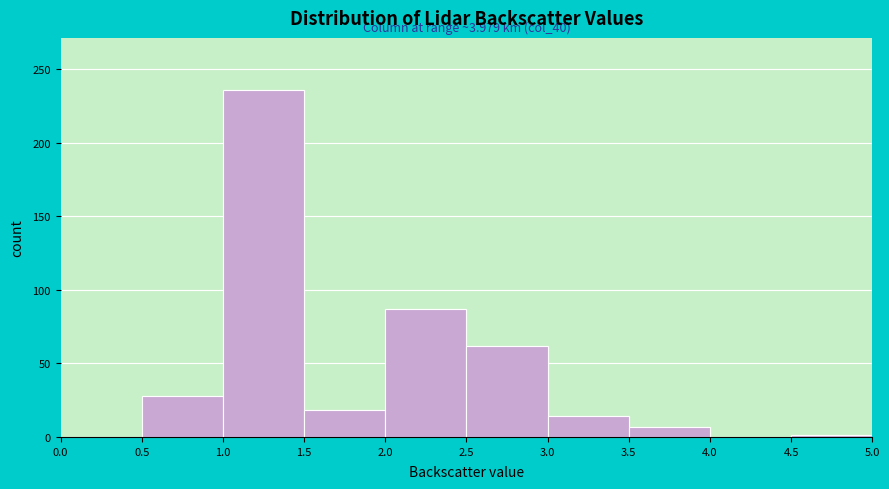

Over which range of the x-axis is the bar tallest?

1.0 to 1.5